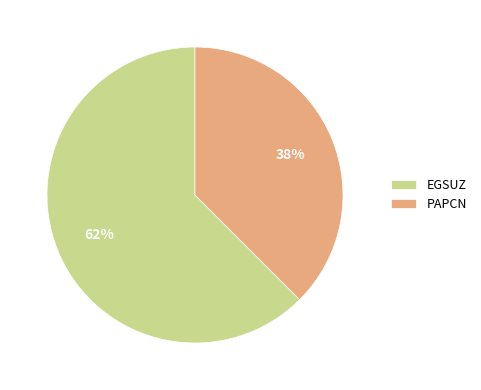

How many segments does this pie chart have?

2